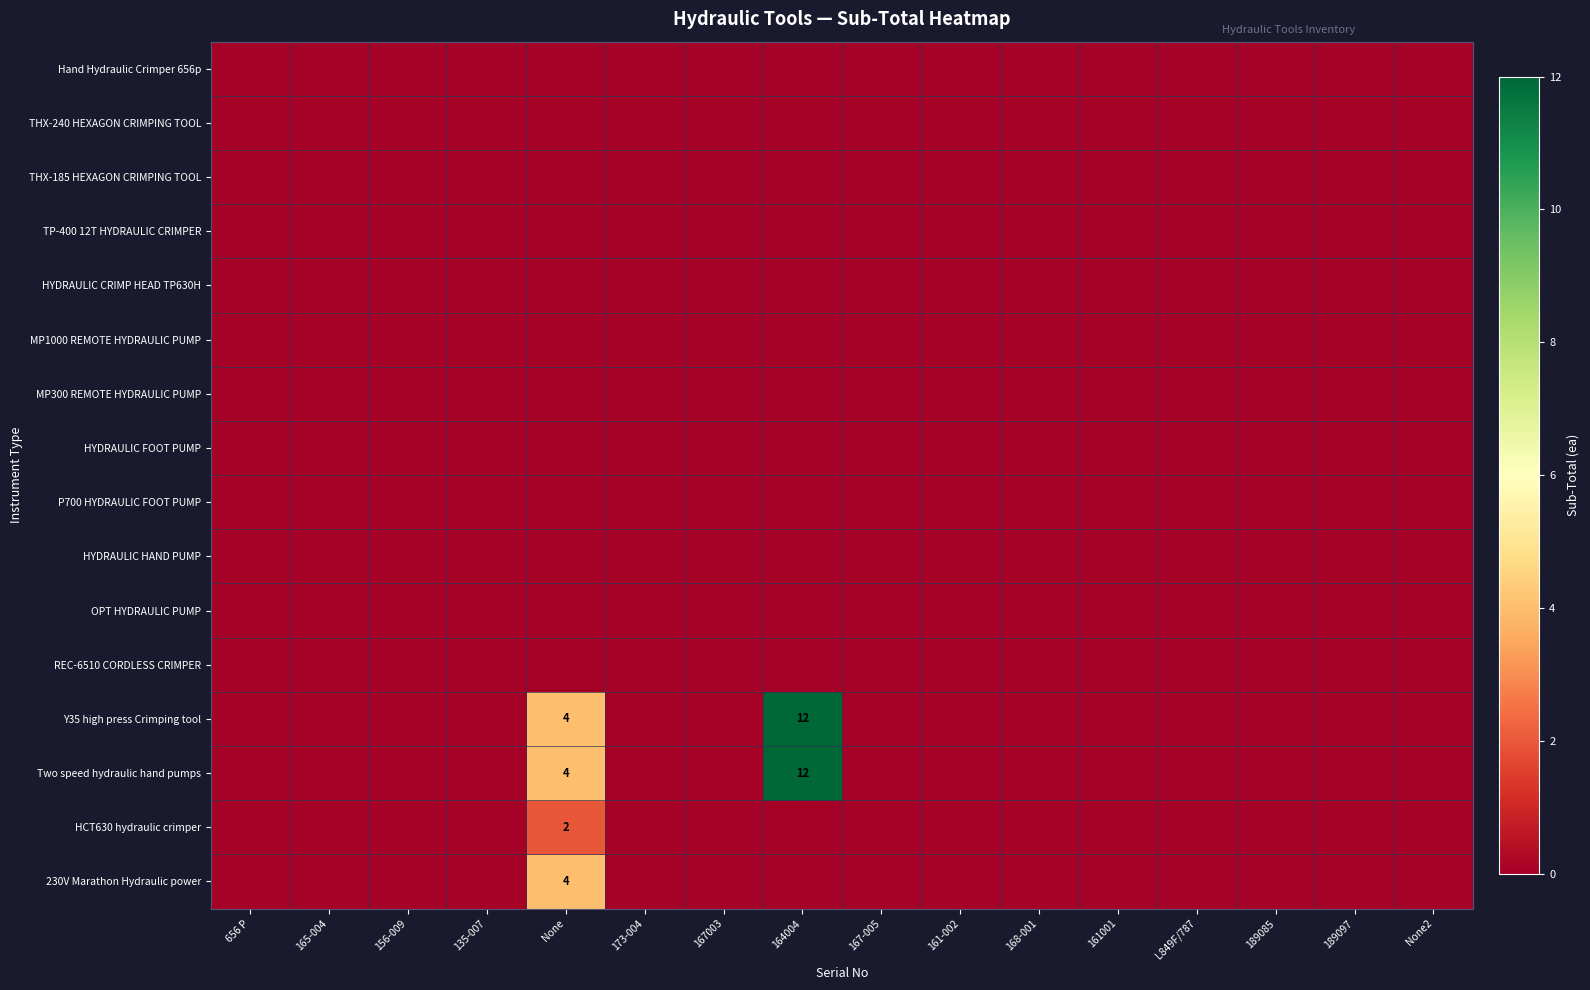

Which series has the largest range (max minus min)?

Y35 high press Crimping tool